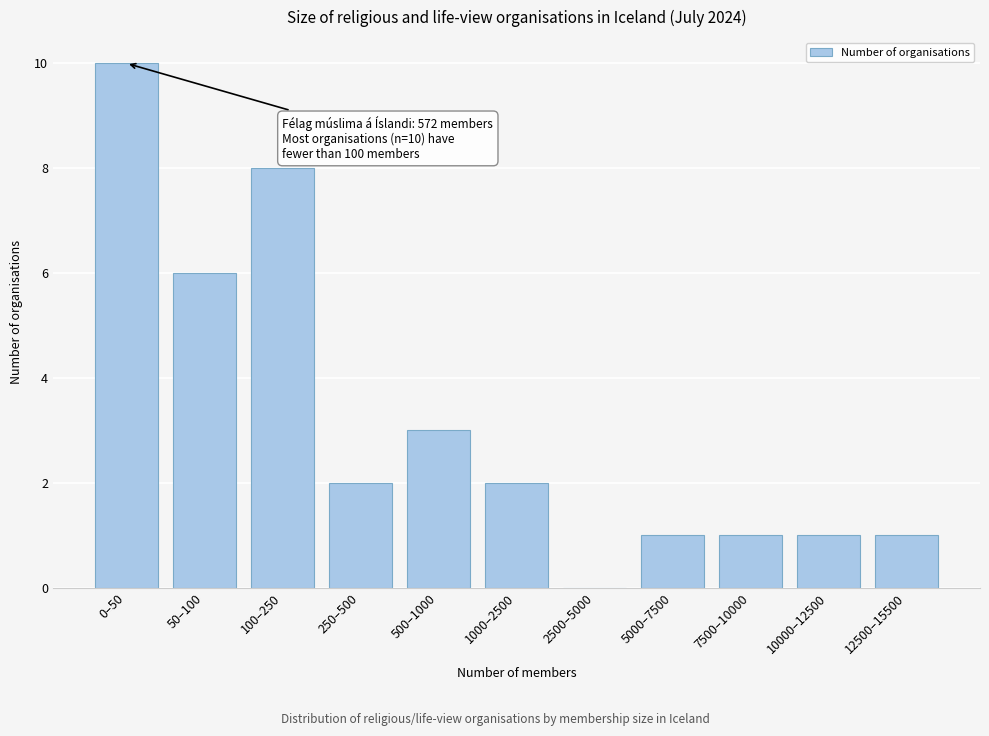

Reading right to left, transcribe all the data shown in this chart.

12500–15500=1	10000–12500=1	7500–10000=1	5000–7500=1	2500–5000=0	1000–2500=2	500–1000=3	250–500=2	100–250=8	50–100=6	0–50=10